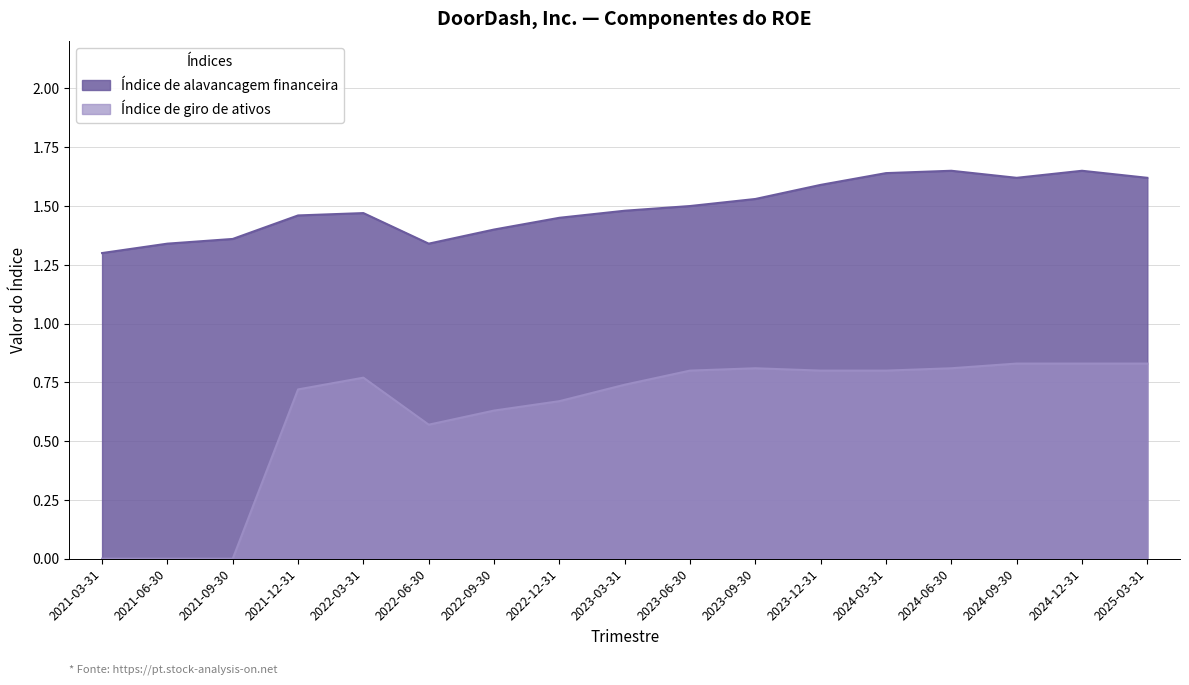

Which category has the highest value in the Índice de alavancagem financeira series?

2024-06-30